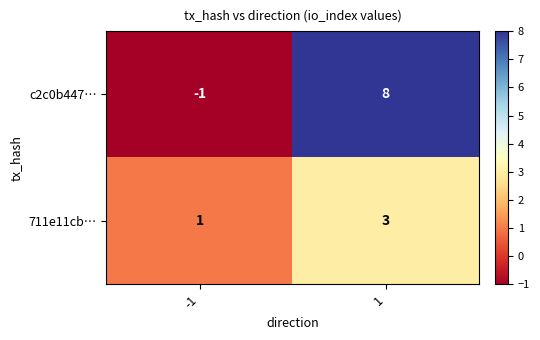

How many distinct data groups are displayed?

2